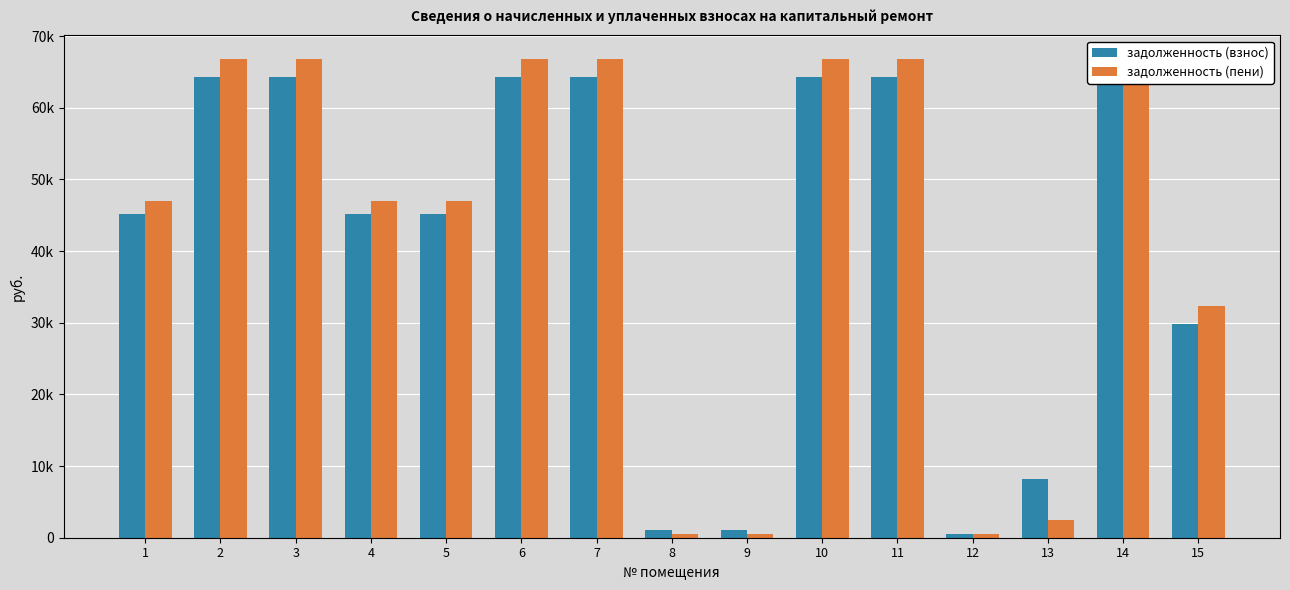

What are all the series names shown in the legend?

задолженность (взнос), задолженность (пени)